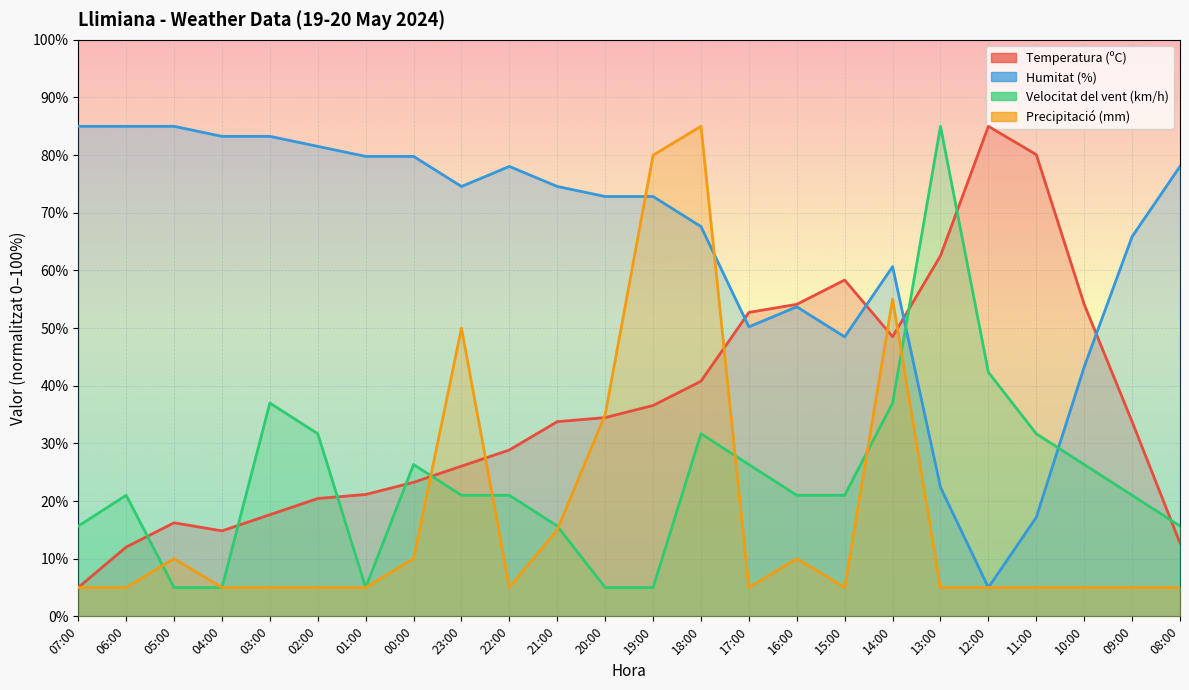

Count the number of categories in the chart.

24